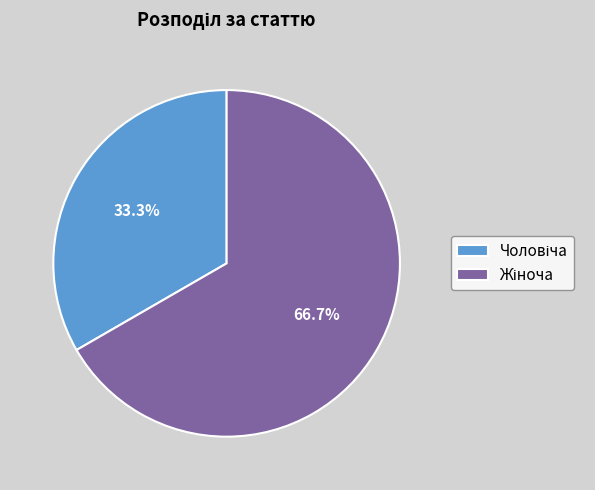

Does any single category account for the majority?

Yes